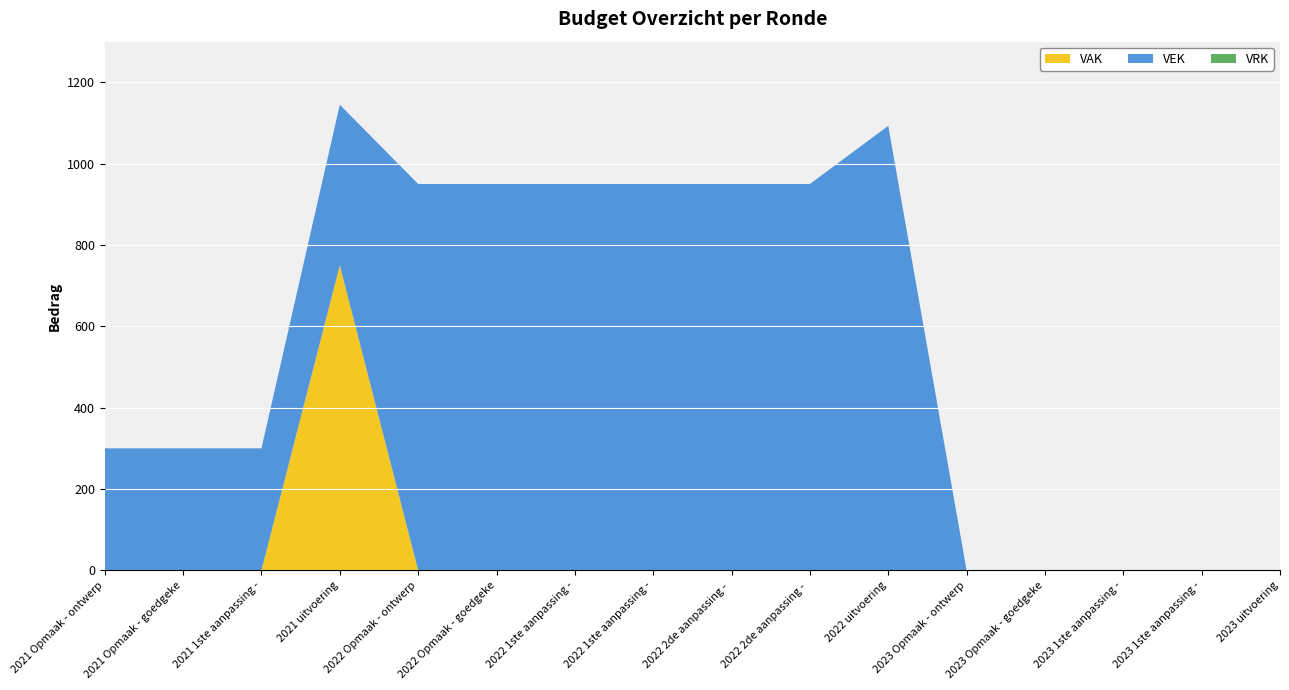

Reading right to left, transcribe all the data shown in this chart.

VAK: 0	0	0	0	0	0	0	0	0	0	0	0	750	0	0	0
VEK: 0	0	0	0	0	1093	950	950	950	950	950	950	395	300	300	300
VRK: 0	0	0	0	0	0	0	0	0	0	0	0	0	0	0	0